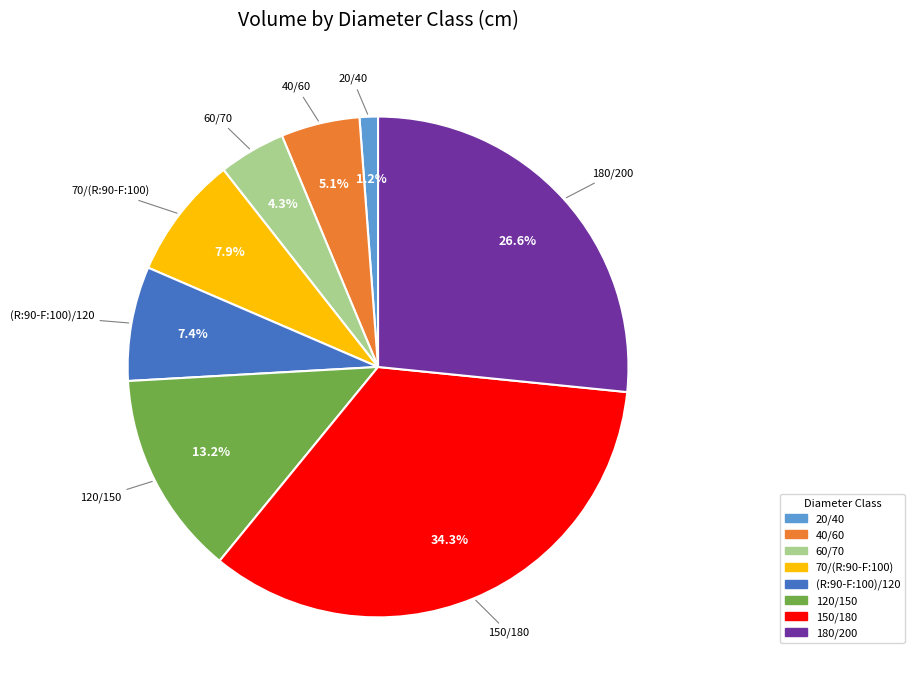

Between 20/40 and (R:90-F:100)/120, which is larger?

(R:90-F:100)/120